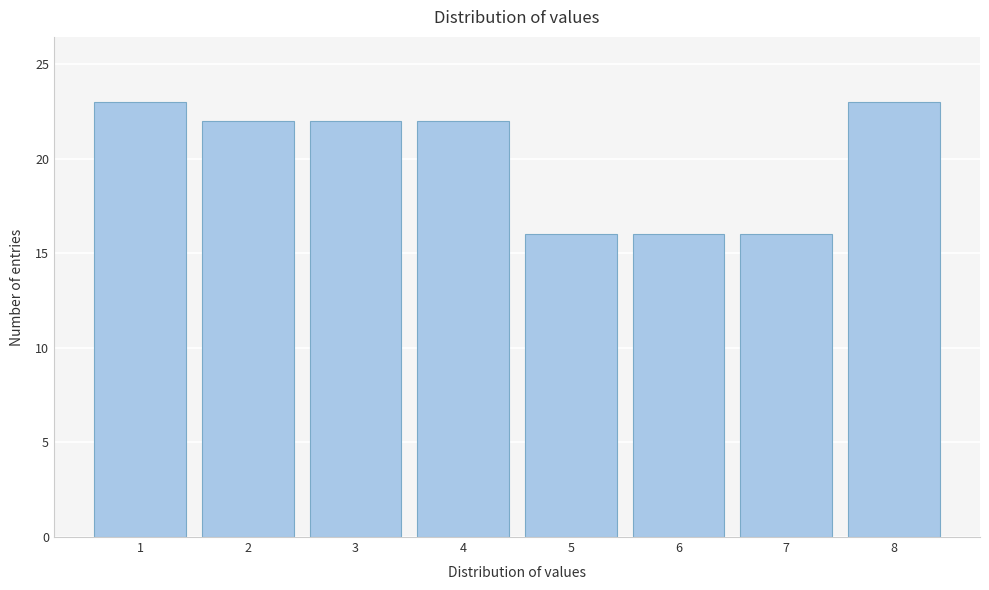

Reading left to right, transcribe all the data shown in this chart.

1=23	2=22	3=22	4=22	5=16	6=16	7=16	8=23